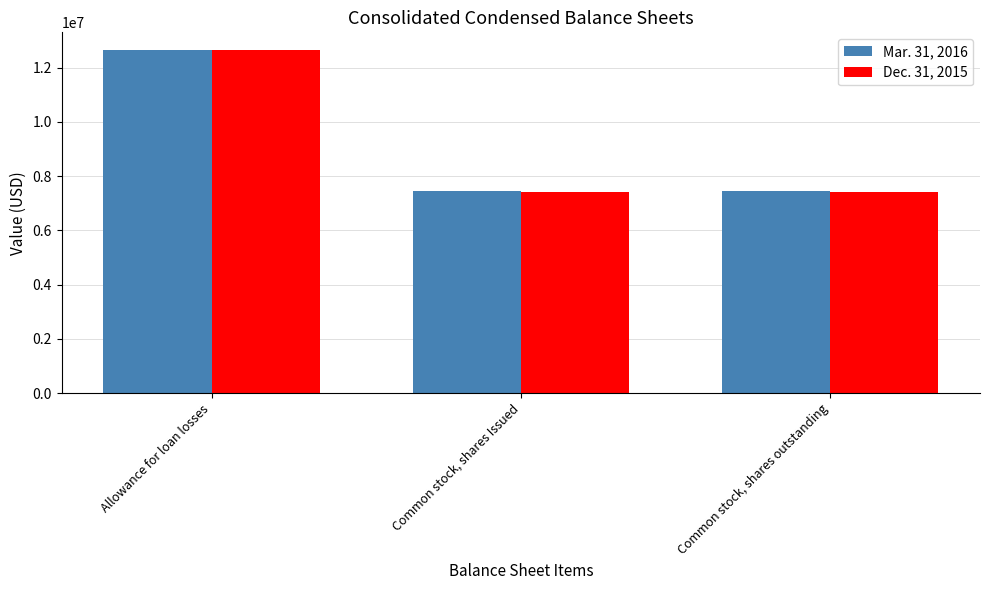

What is the minimum value shown in the chart?

7422061